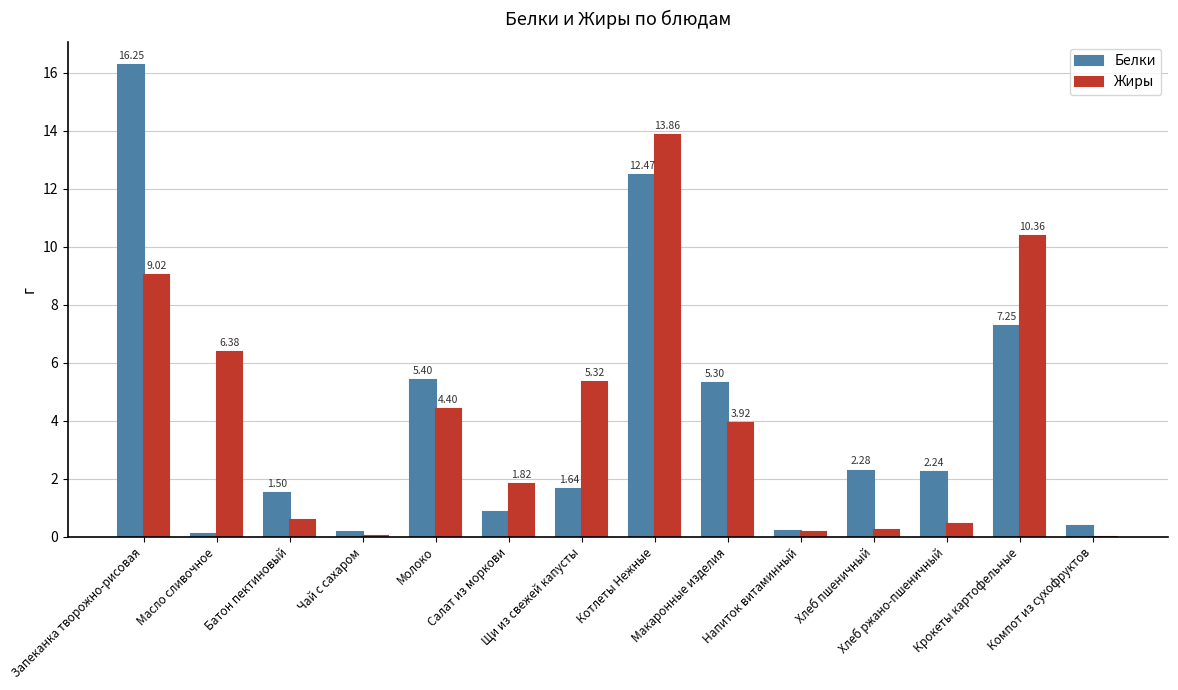

Does the chart contain stacked bars?

No